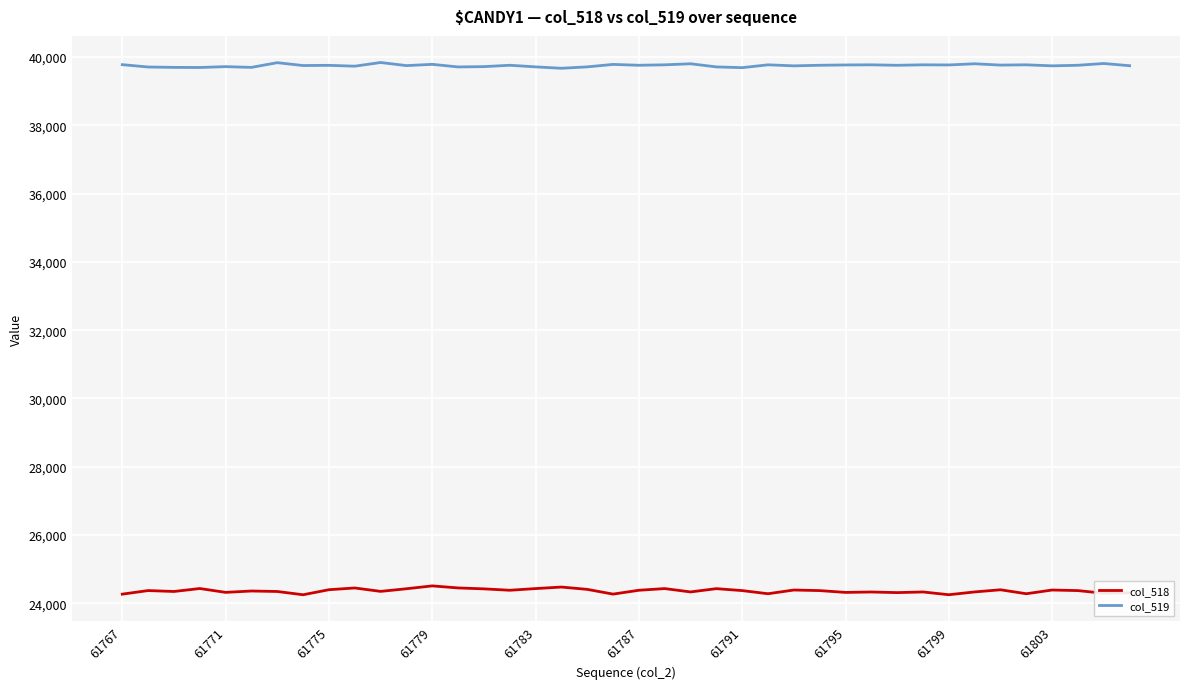

True or false: col_519 and col_518 cross at least once.

False